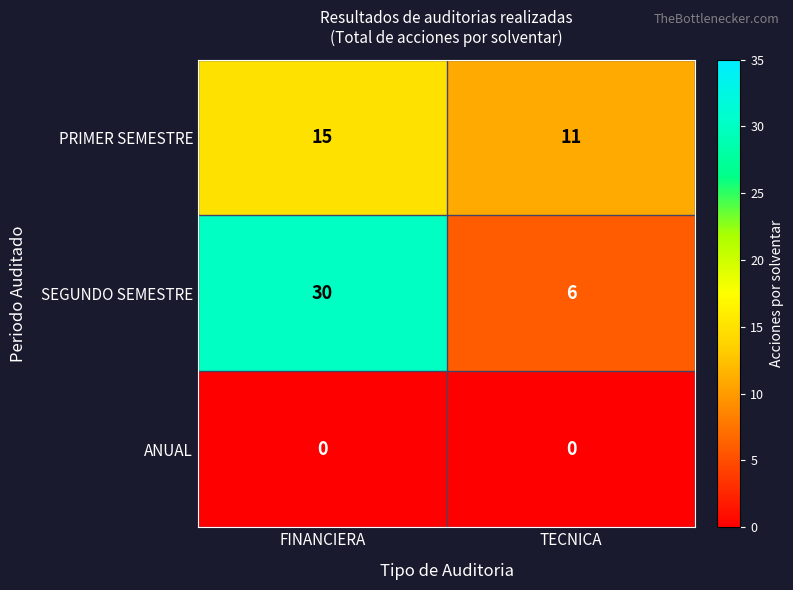

How many data points does each series have?

2